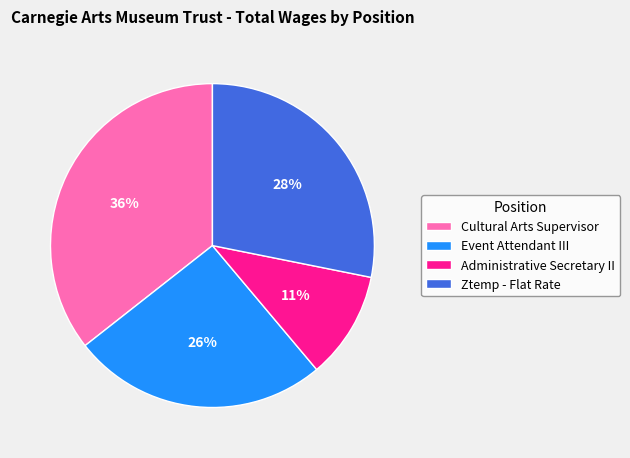

How many segments does this pie chart have?

4